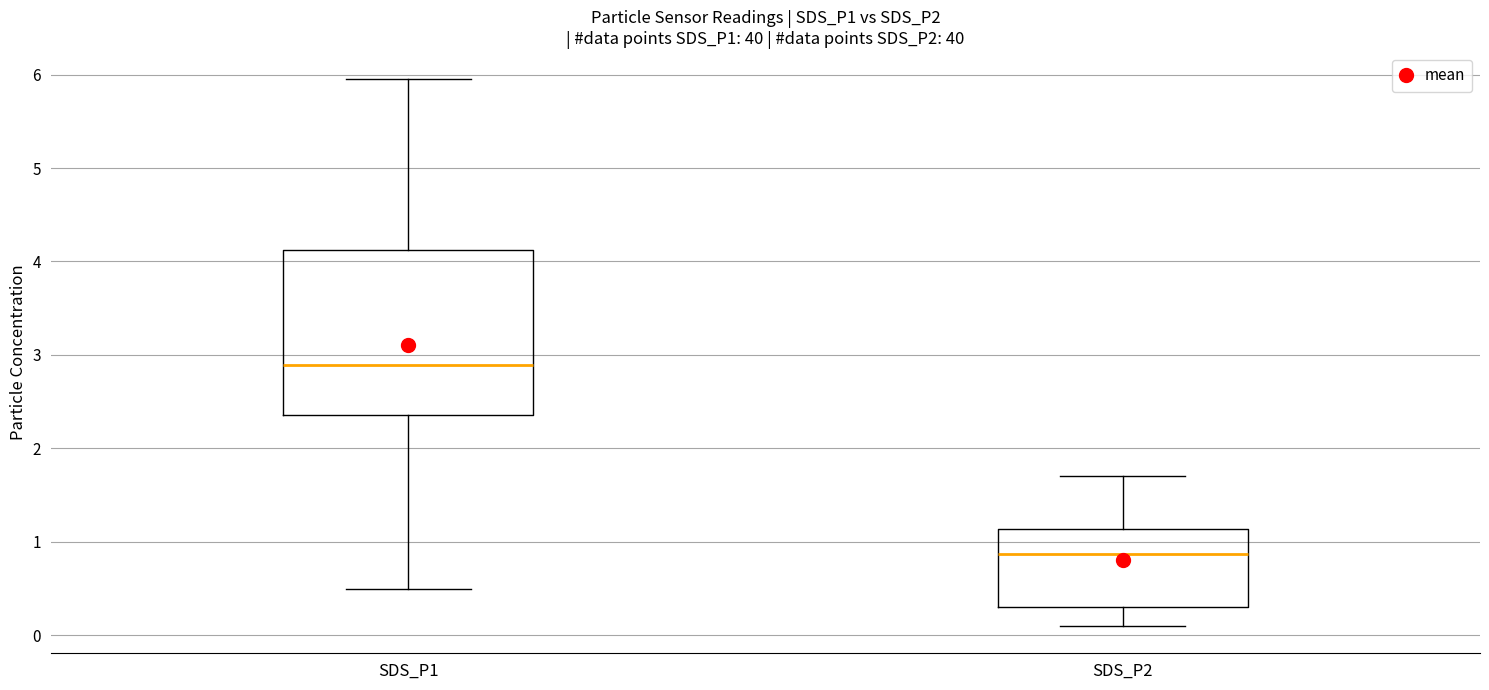

Which box's median line is the highest?

SDS_P1